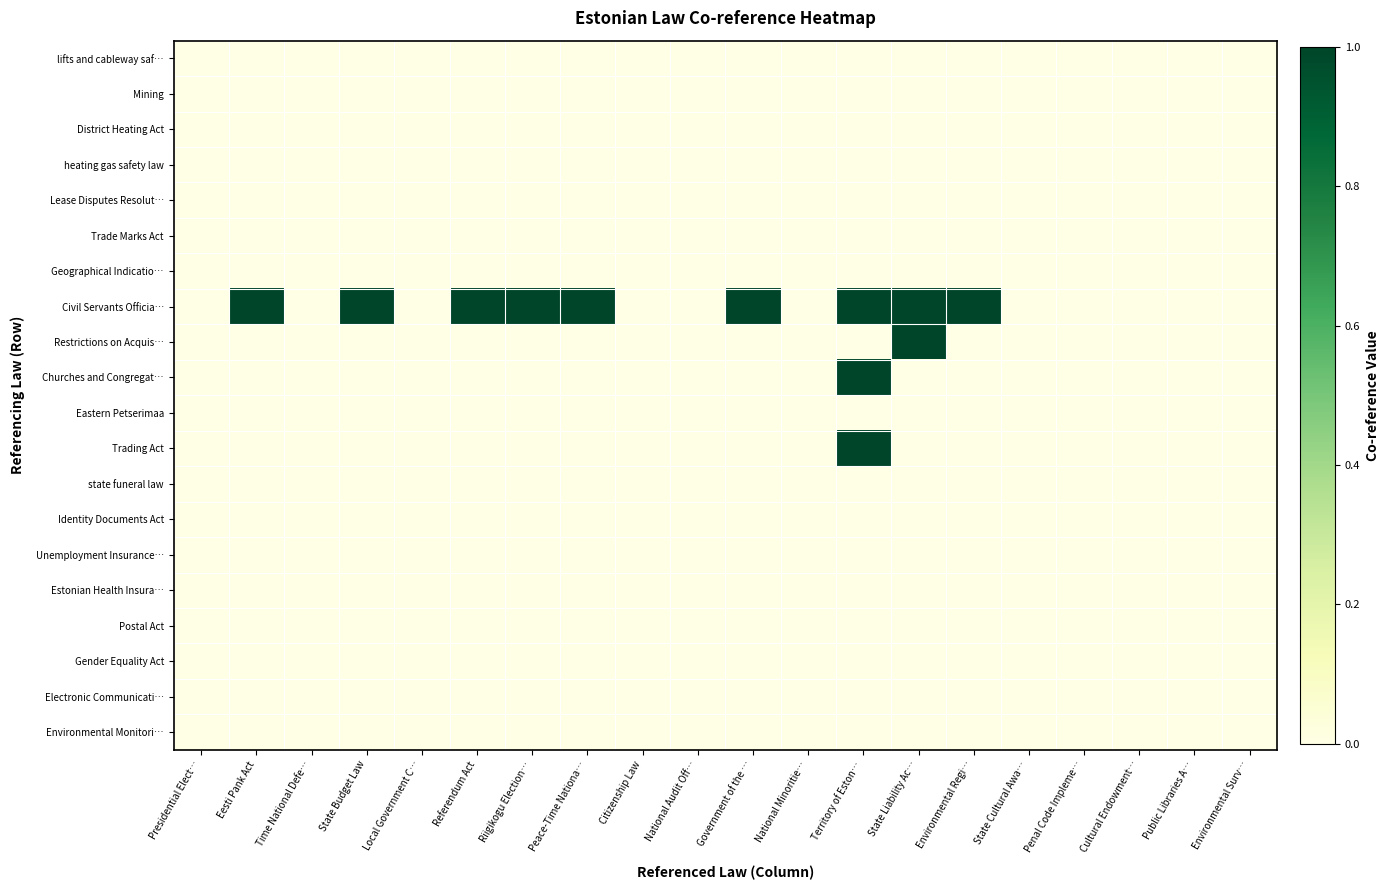

Which label corresponds to the smallest value in the chart?

Presidential Elect…